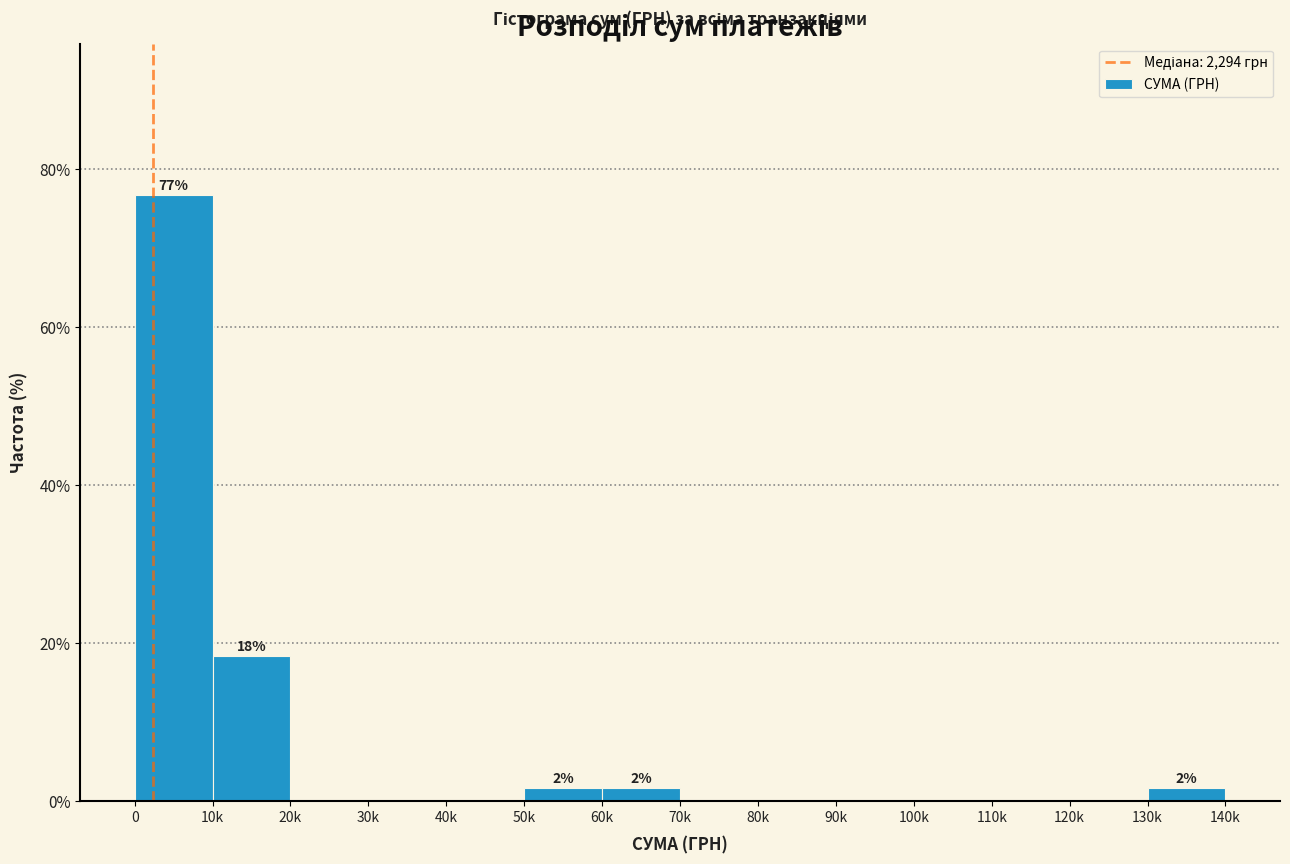

Reading left to right, extract all data points from this chart.

0=76.7	10k=18.3	20k=0.0	30k=0.0	40k=0.0	50k=1.7	60k=1.7	70k=0.0	80k=0.0	90k=0.0	100k=0.0	110k=0.0	120k=0.0	130k=1.7